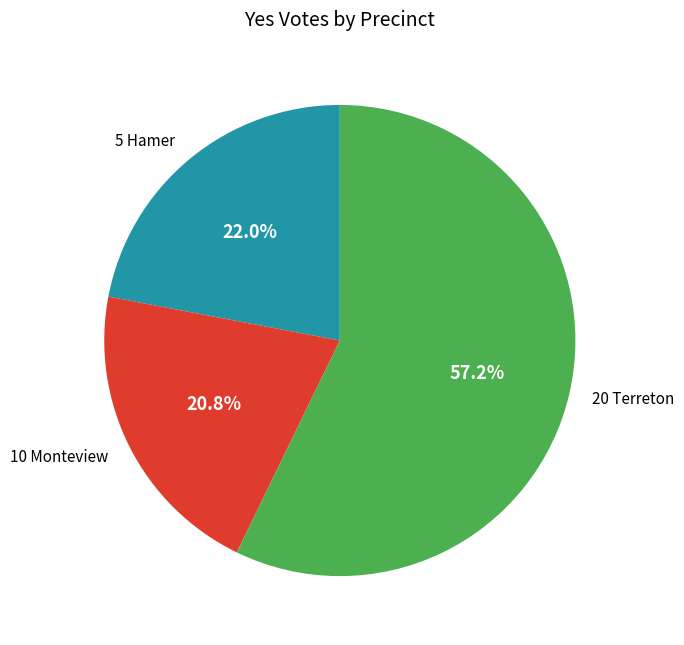

To the nearest percent, what is the difference between the largest and smallest slice percentages?

36%